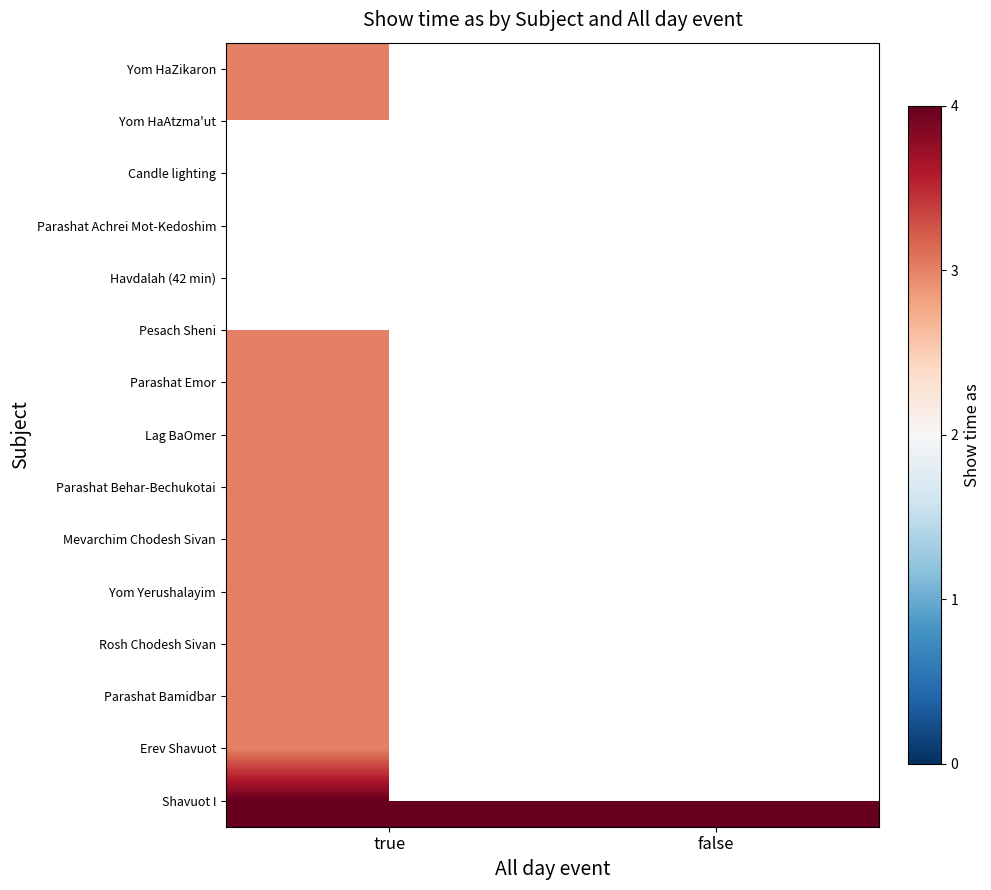

List the series in order of their peak value, highest first.

Shavuot I, Yom HaZikaron, Yom HaAtzma'ut, Candle lighting, Parashat Achrei Mot-Kedoshim, Havdalah (42 min), Pesach Sheni, Parashat Emor, Lag BaOmer, Parashat Behar-Bechukotai, Mevarchim Chodesh Sivan, Yom Yerushalayim, Rosh Chodesh Sivan, Parashat Bamidbar, Erev Shavuot